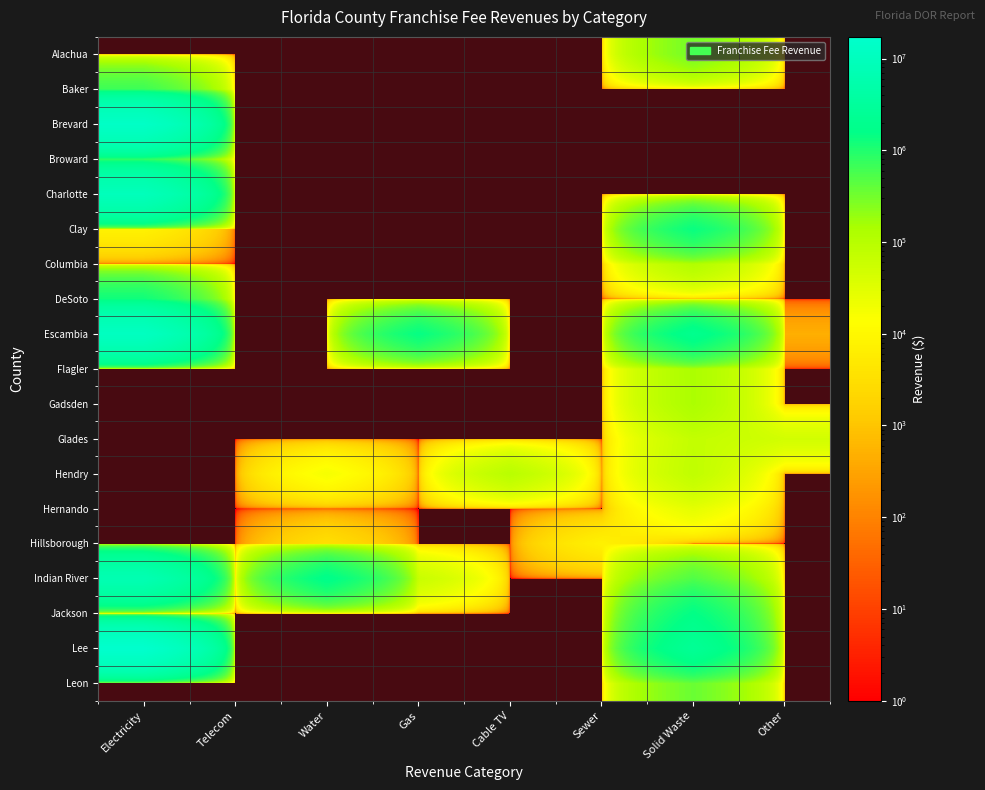

Which has a higher value, Other or Gas?

Other